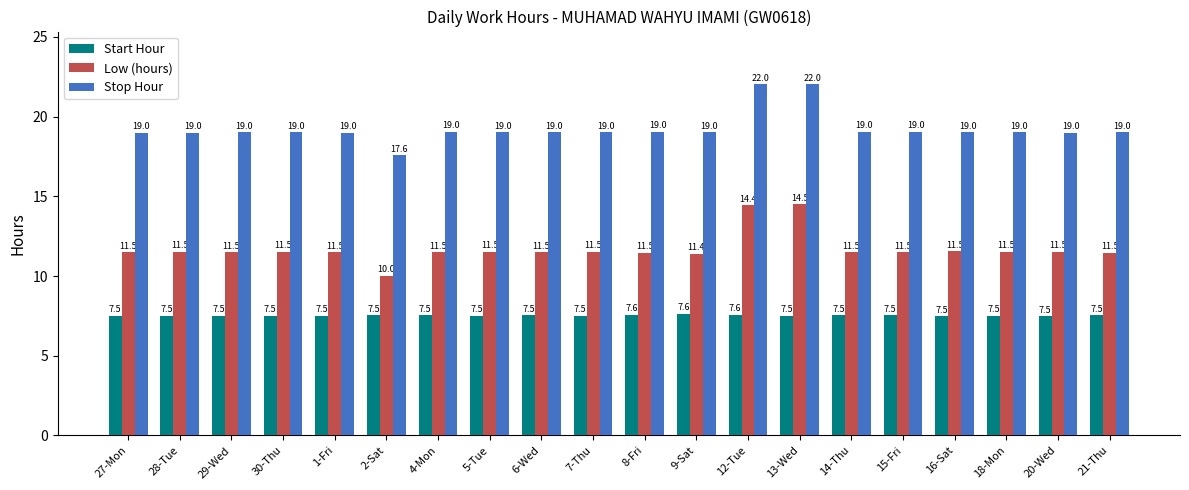

What is the maximum value for Start Hour?

7.6